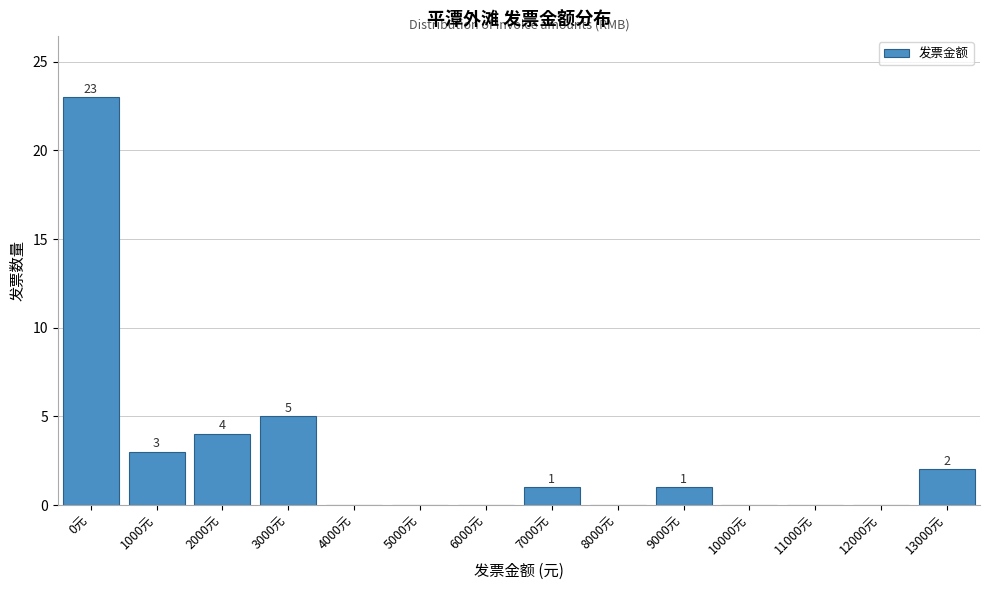

Reading left to right, what are all the values shown in this chart?

0元=23	1000元=3	2000元=4	3000元=5	4000元=0	5000元=0	6000元=0	7000元=1	8000元=0	9000元=1	10000元=0	11000元=0	12000元=0	13000元=2